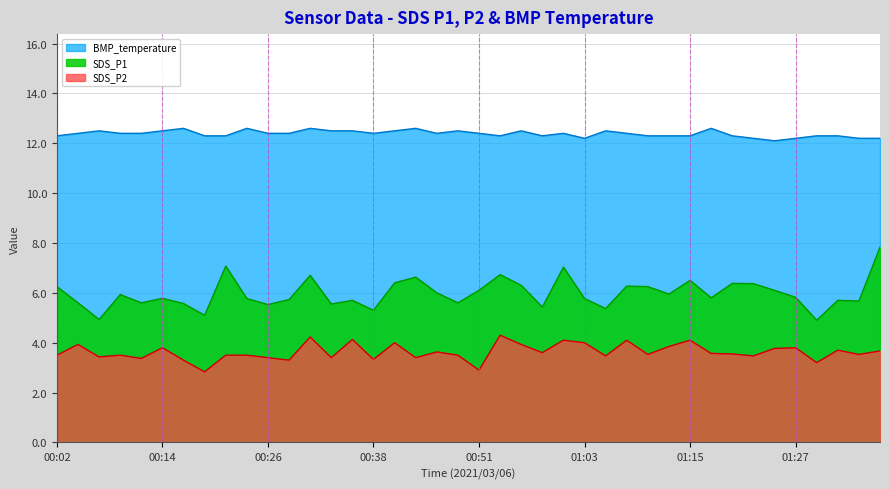

At which label does SDS_P2 reach its peak?

00:53